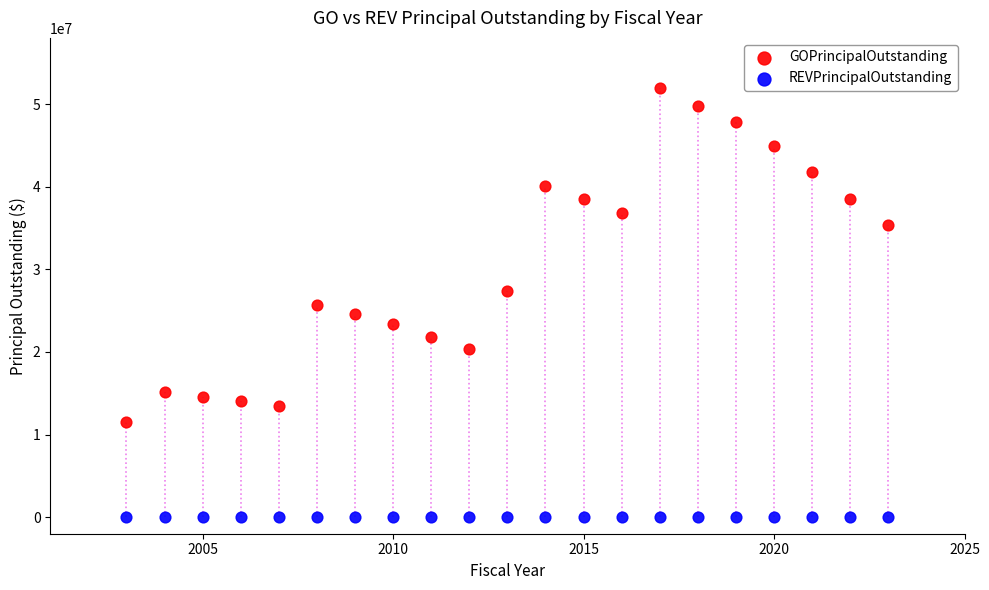

Which series contains the lowest Y value?

REVPrincipalOutstanding